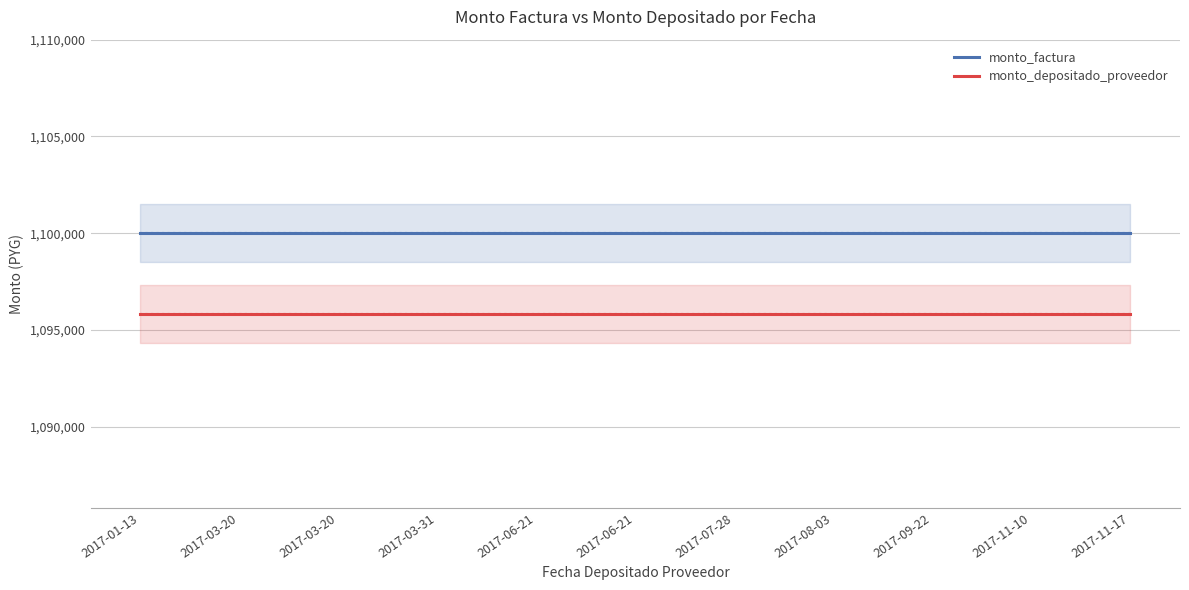

At which category does the chart reach its minimum across all series?

2017-01-13